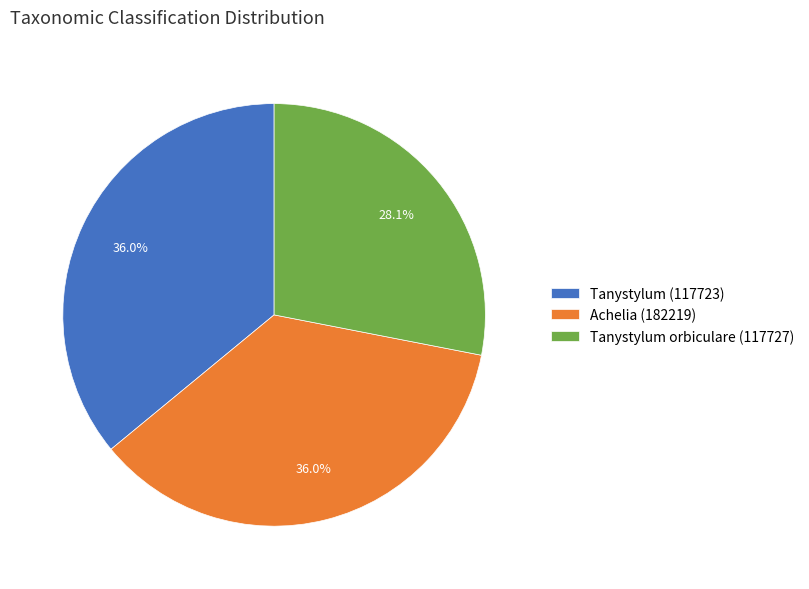

Which category has the smallest portion of the pie?

Tanystylum orbiculare (117727)